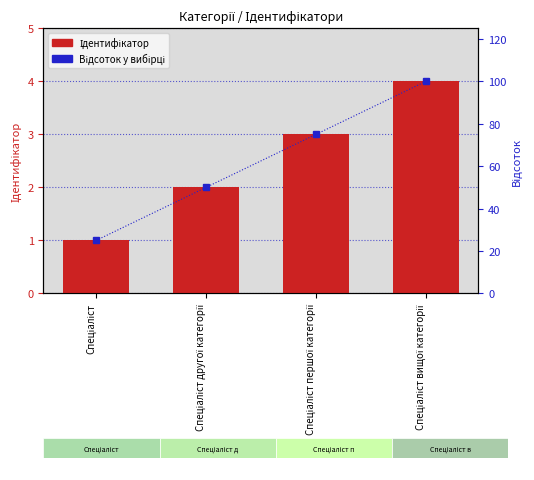

Which series has the largest total across all categories?

Відсоток у вибірці